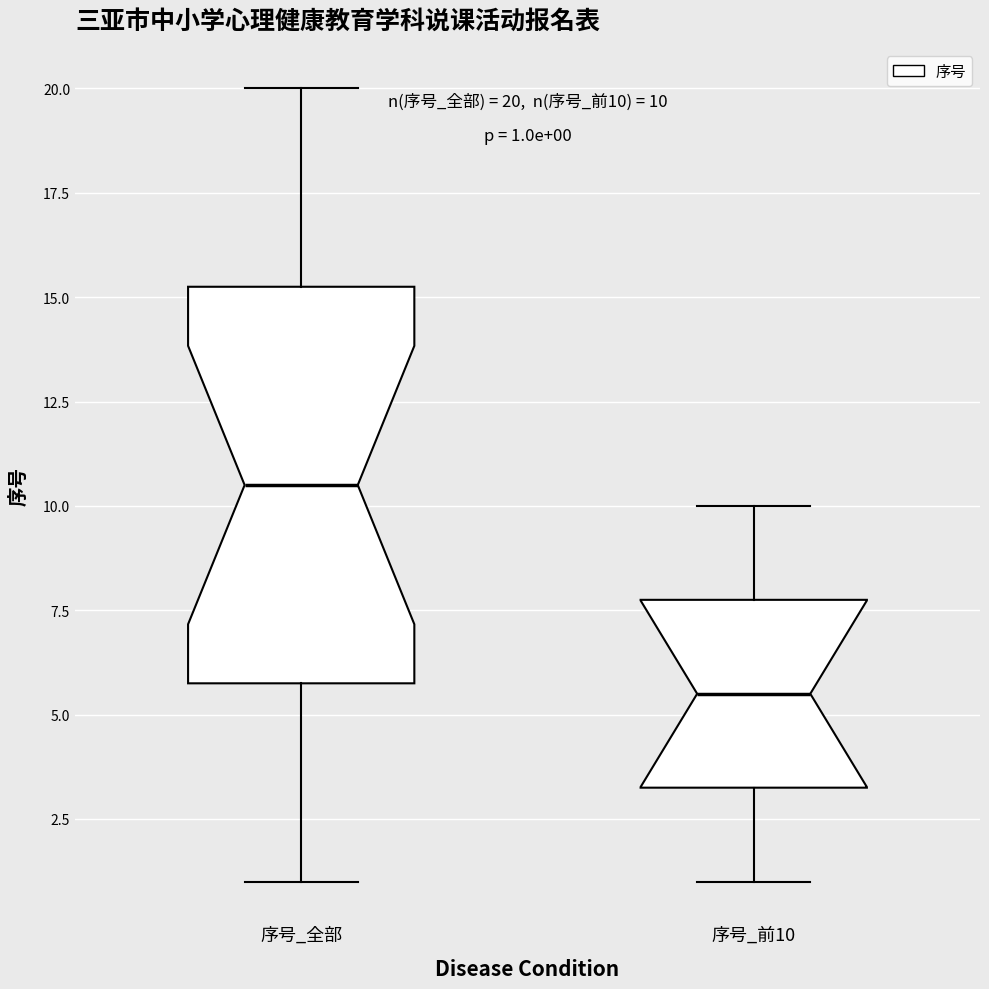

Which box is the tallest, from its lower edge to its upper edge?

序号_全部